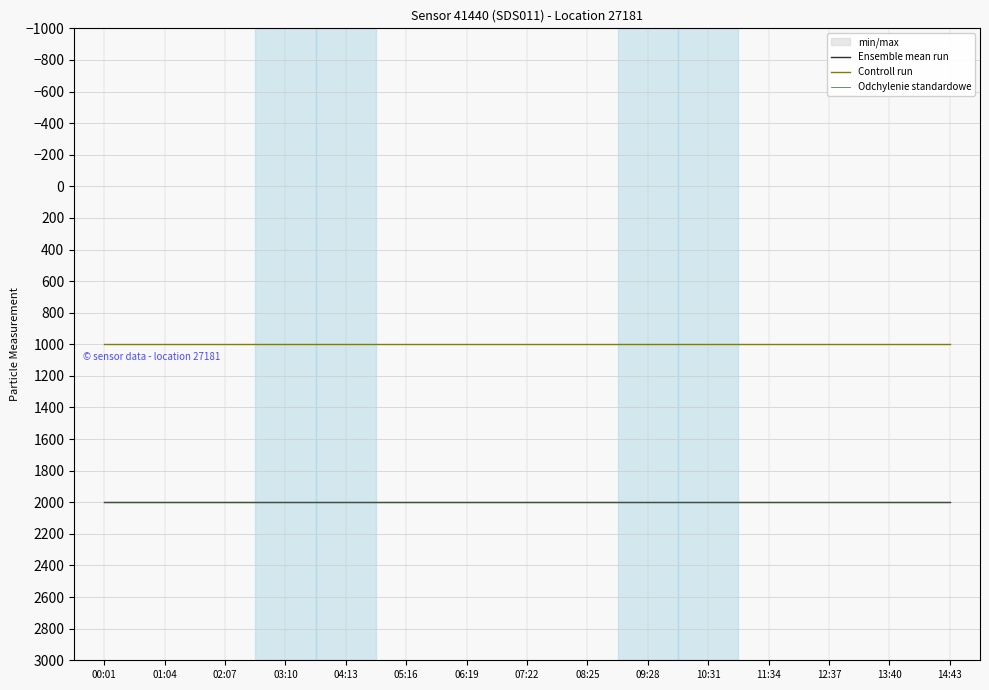

Between 04:13 and 07:22, which series saw the biggest shift?

Ensemble mean run